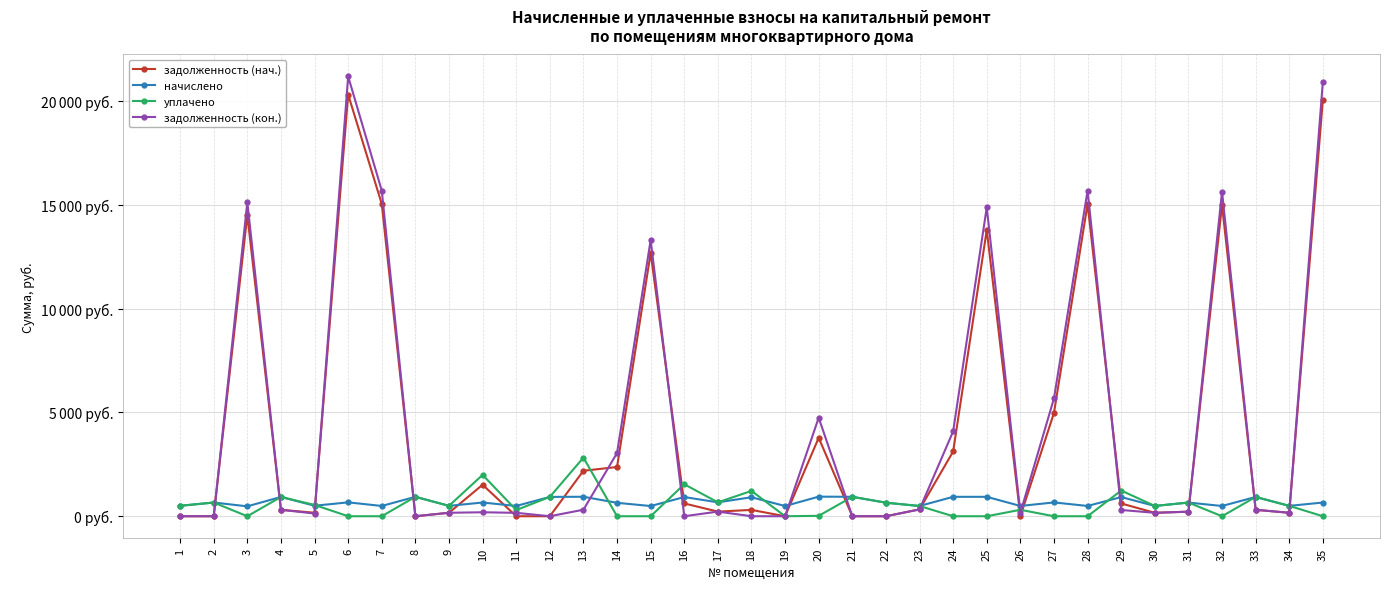

How many times do задолженность (кон.) and начислено cross each other?

15